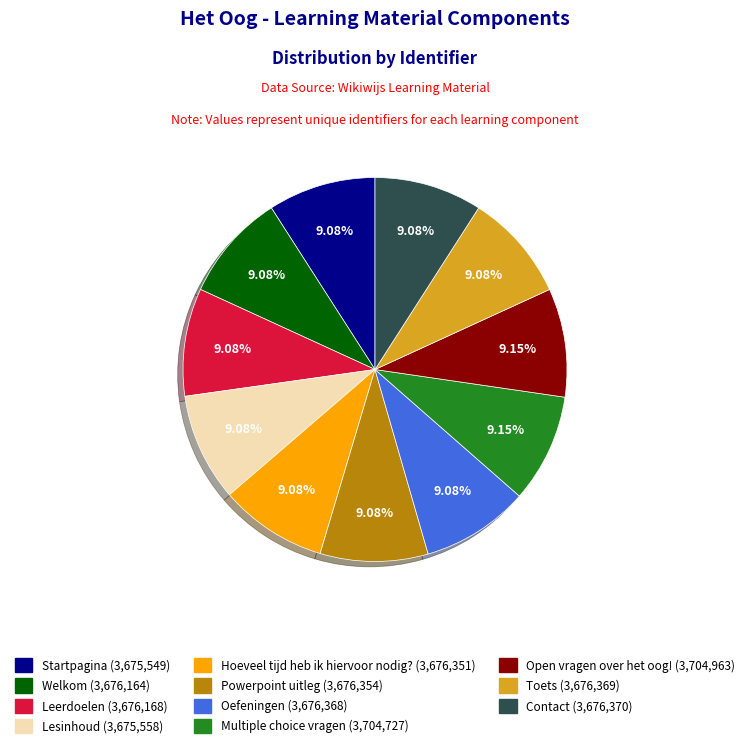

Is Welkom the majority of the pie?

No